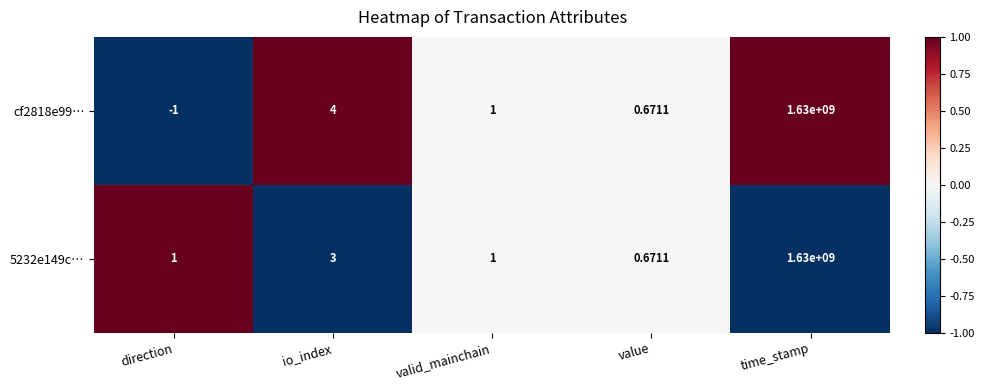

Where is cf2818e99… nearest to the value 814999999?

io_index